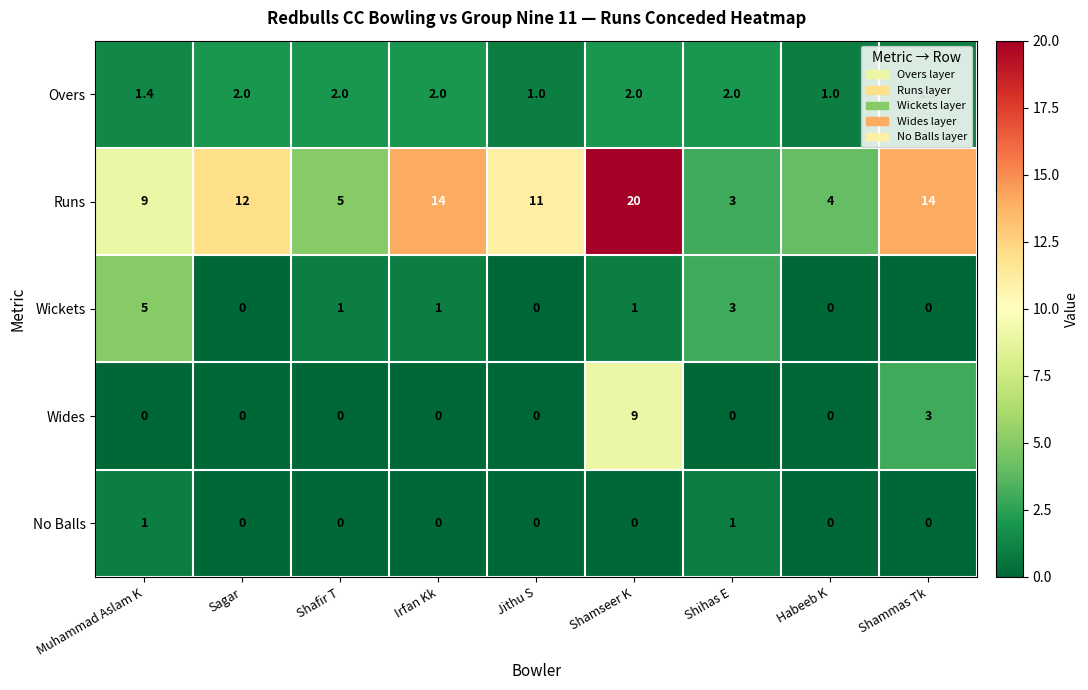

What is the maximum value shown in the chart?

20.0